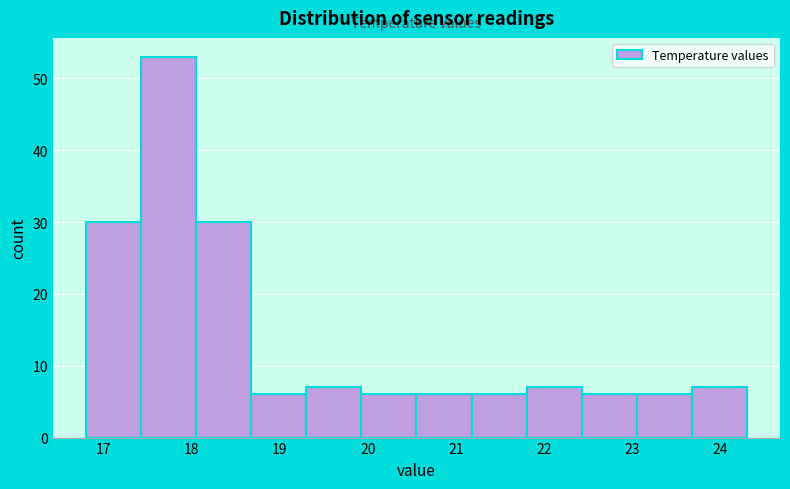

Reading left to right, transcribe this chart: for each bar, give the range it covers on the x-axis and its height. Neither the bar edges nor the heights are printed on the chart, so give them approximately, as read against the axes.

16.8 to 17.4: 30
17.4 to 18.1: 53
18.1 to 18.7: 30
18.7 to 19.3: 6
19.3 to 19.9: 7
19.9 to 20.6: 6
20.6 to 21.2: 6
21.2 to 21.8: 6
21.8 to 22.4: 7
22.4 to 23.1: 6
23.1 to 23.7: 6
23.7 to 24.3: 7